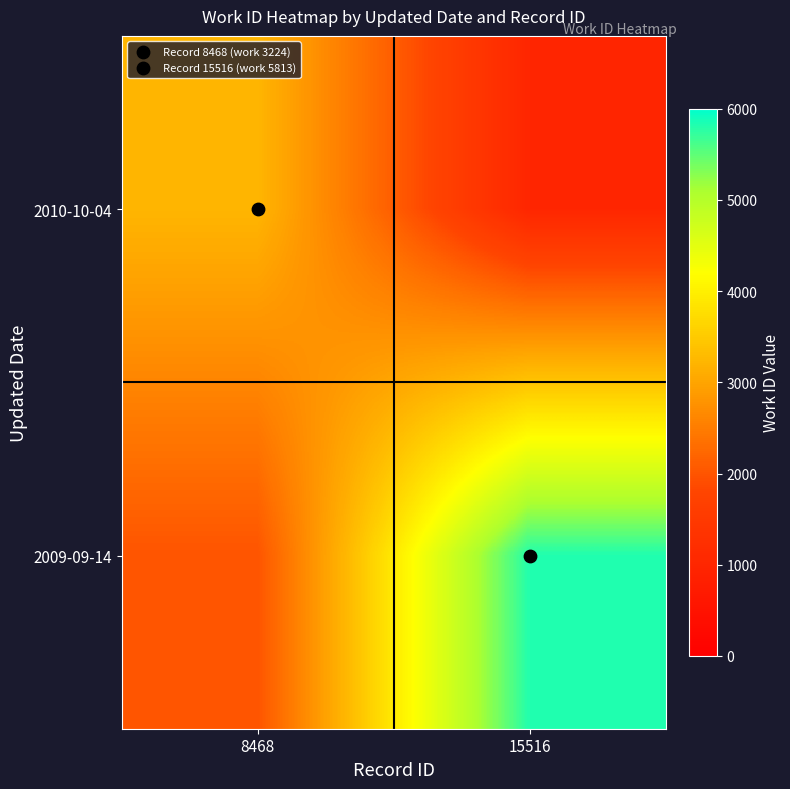

Rank the series at 8468 from lowest to highest value.

2009-09-14, 2010-10-04